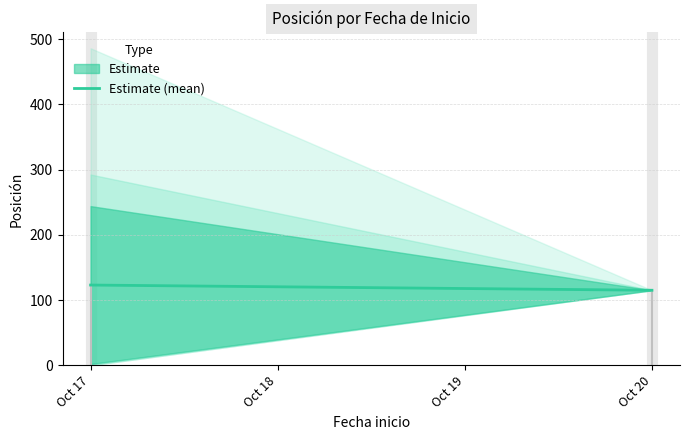

What is the smallest value displayed?

115